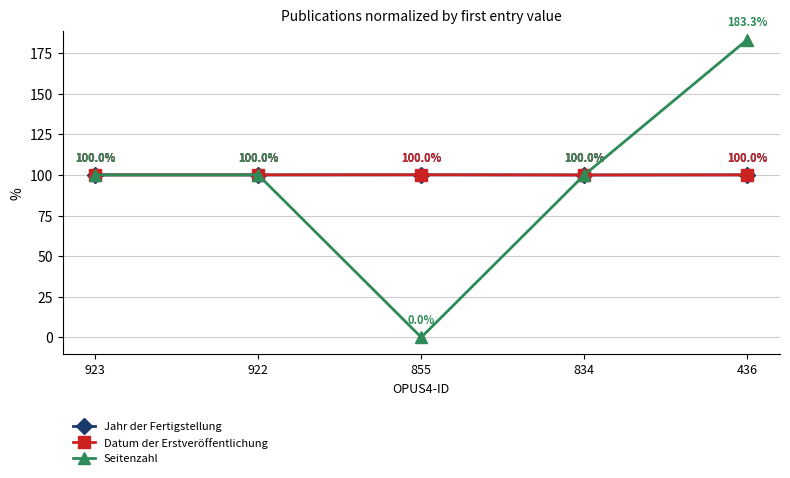

Is the value of Seitenzahl at 436 greater than the value of Jahr der Fertigstellung at 834?

Yes